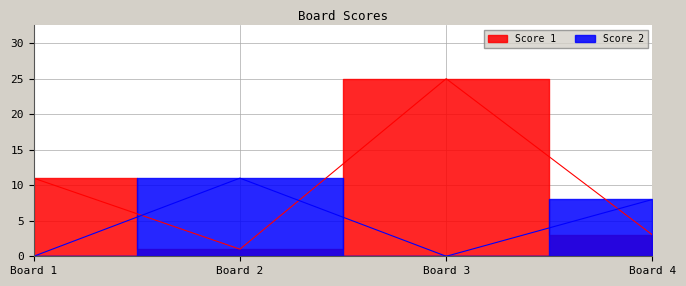

List the series in order of their overall mean, highest first.

Score 1, Score 2